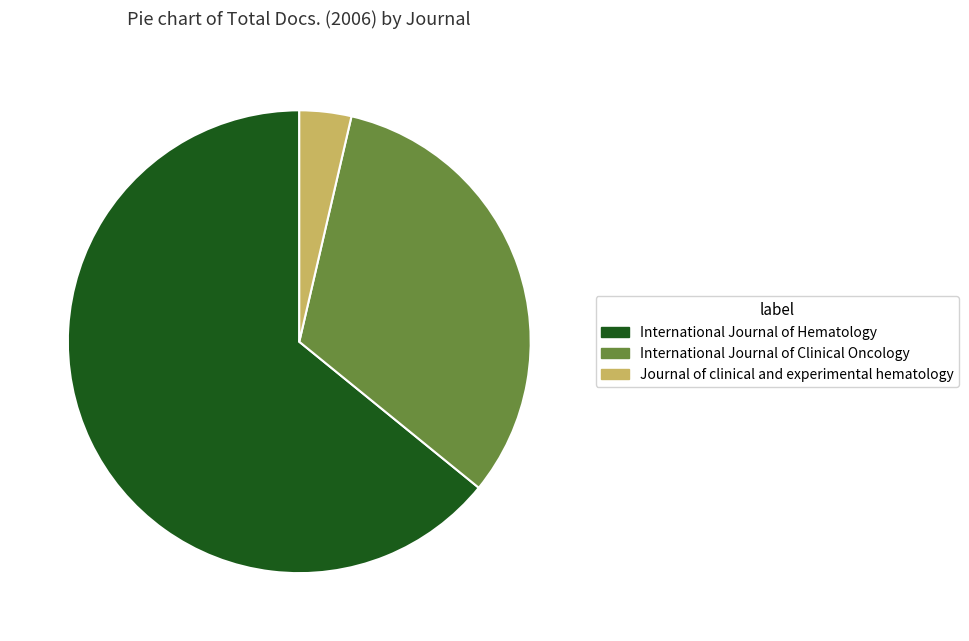

Which slice is the largest?

International Journal of Hematology